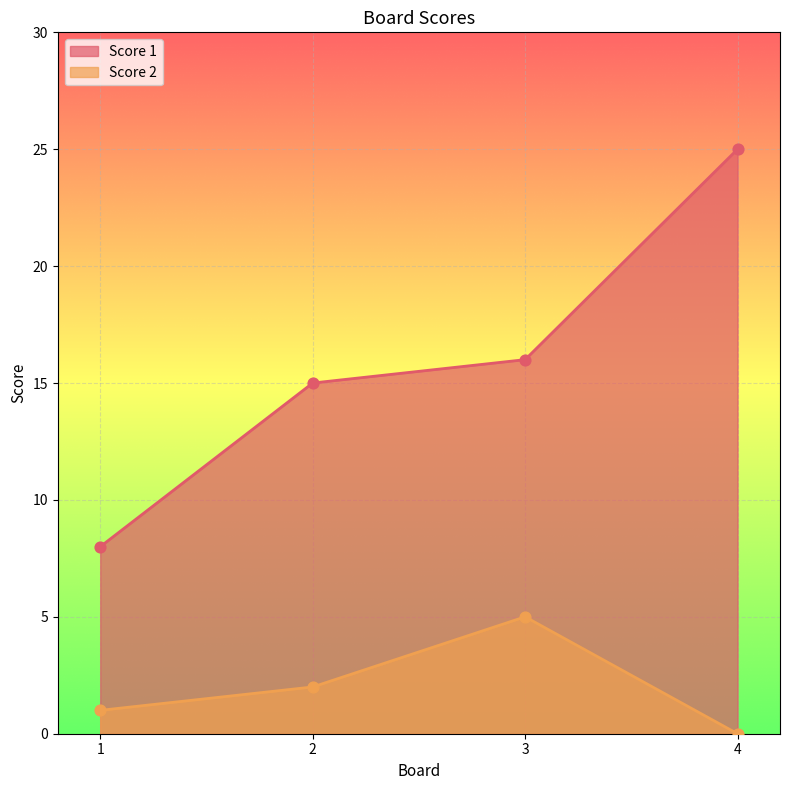

Which series reaches the maximum Y coordinate?

Score 1